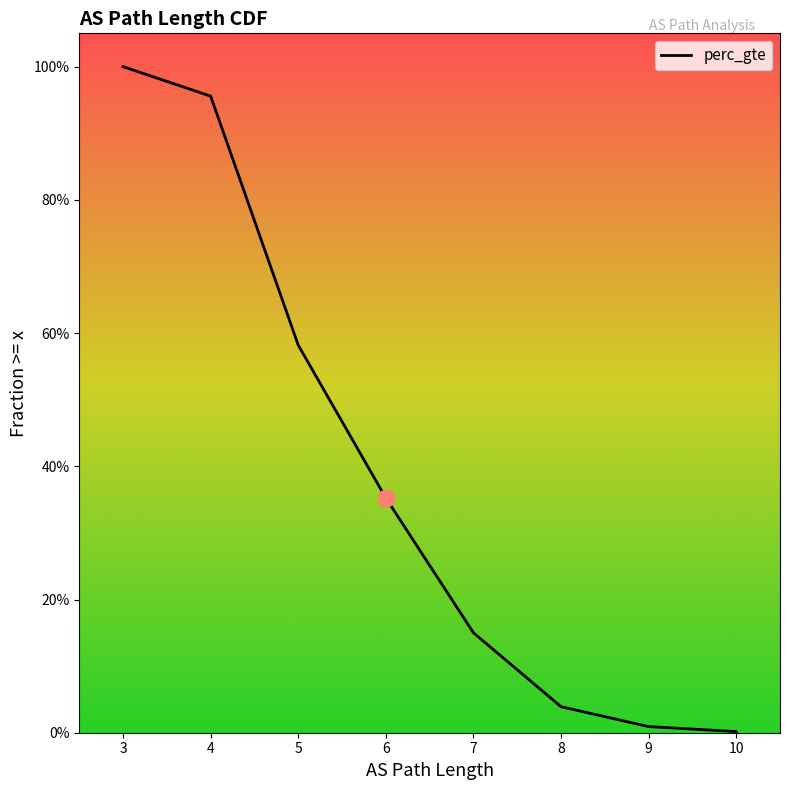

At which category does the chart reach its peak across all series?

3